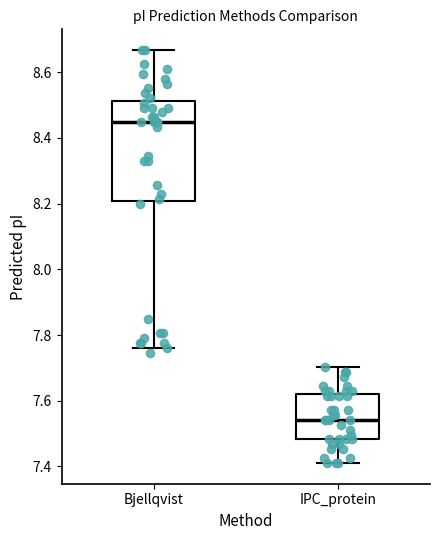

Which box has the lowest median line?

IPC_protein